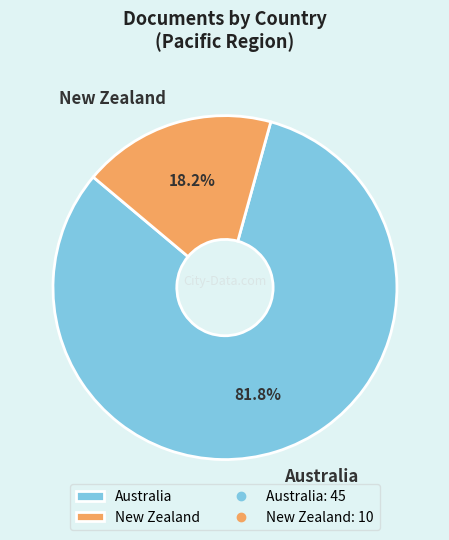

Rank the categories by value from highest to lowest.

Australia, New Zealand